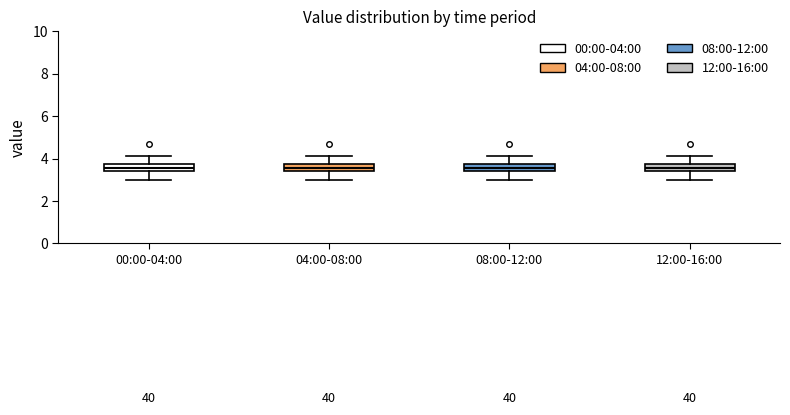

Reading left to right, transcribe this box plot: for each box, give where its median line is, the range the box spans, and where its two whiskers end, as read against the y-axis. The values are not printed on the chart, so give them approximately, as read against the axis.

00:00-04:00: median 3.6, box 3.4 to 3.8, whiskers 3.0 to 4.2
04:00-08:00: median 3.6, box 3.4 to 3.8, whiskers 3.0 to 4.2
08:00-12:00: median 3.6, box 3.4 to 3.8, whiskers 3.0 to 4.2
12:00-16:00: median 3.6, box 3.4 to 3.8, whiskers 3.0 to 4.2